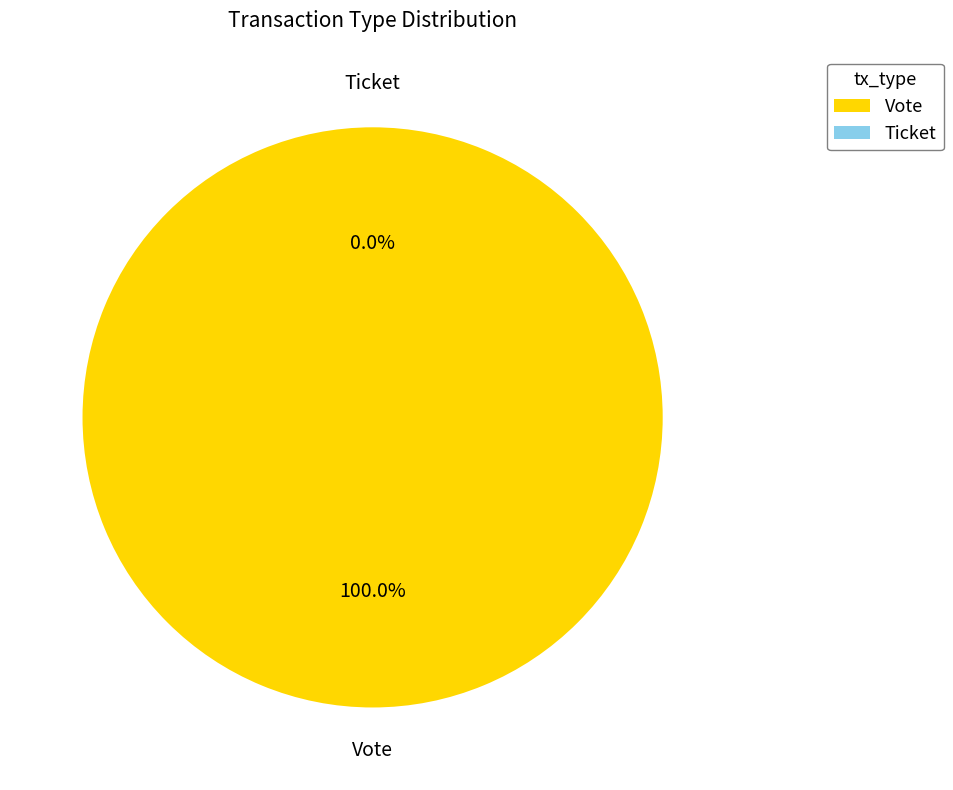

Which slice is the smallest?

Ticket